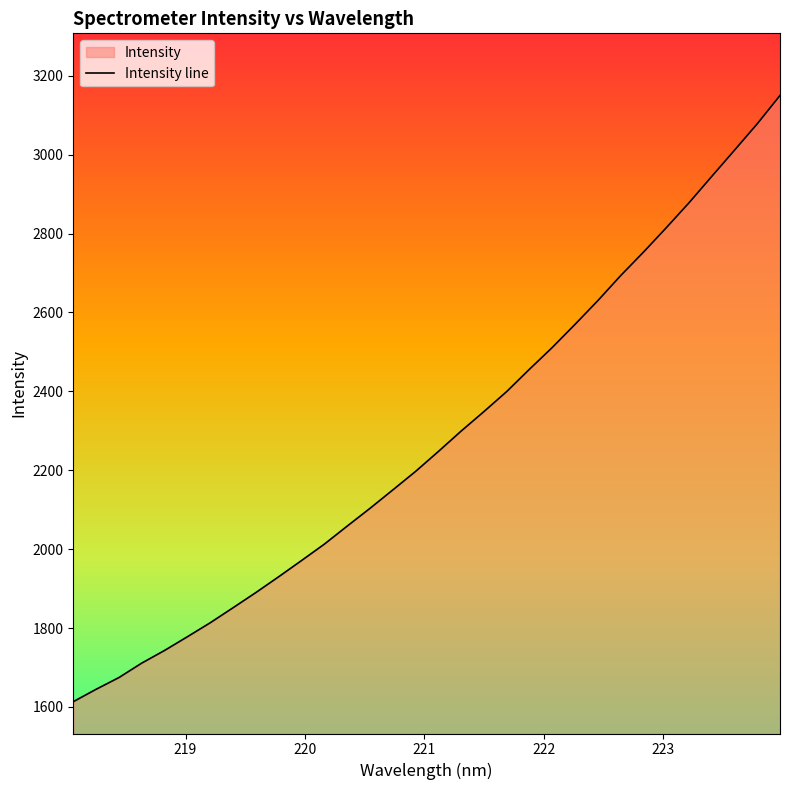

What is the minimum value shown in the chart?

1613.3